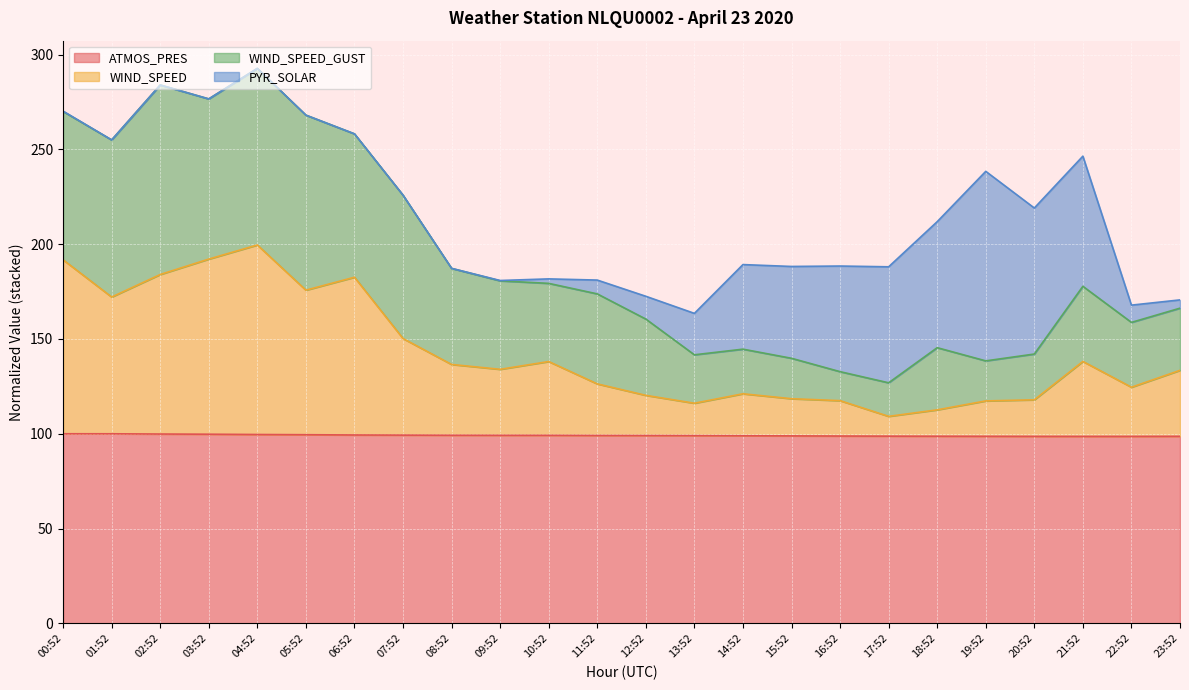

Where does the WIND_SPEED series first go above 134?

00:52